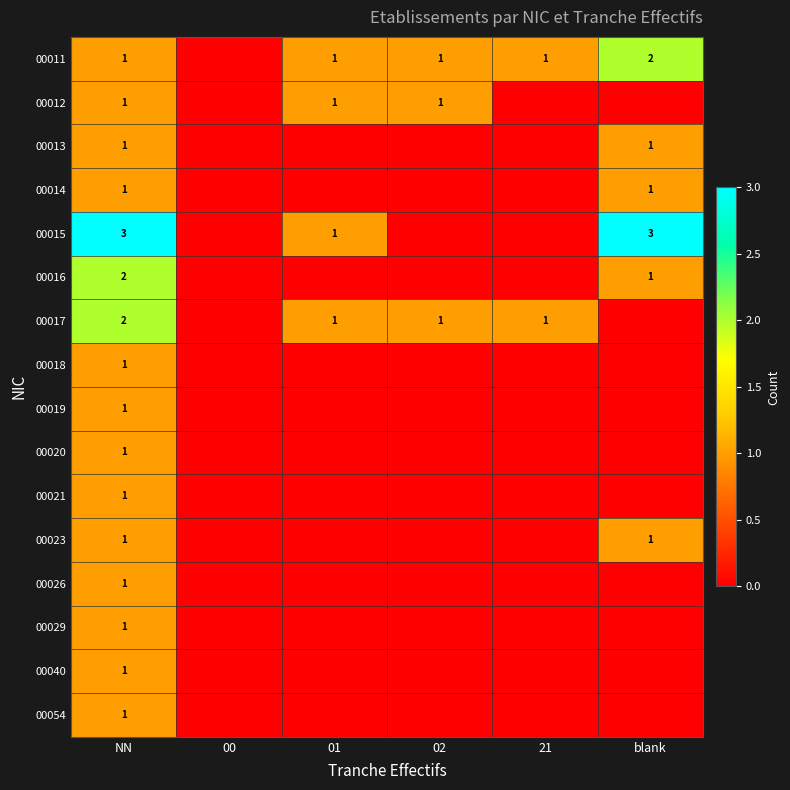

The value of 00040 at NN is 1. True or false?

True